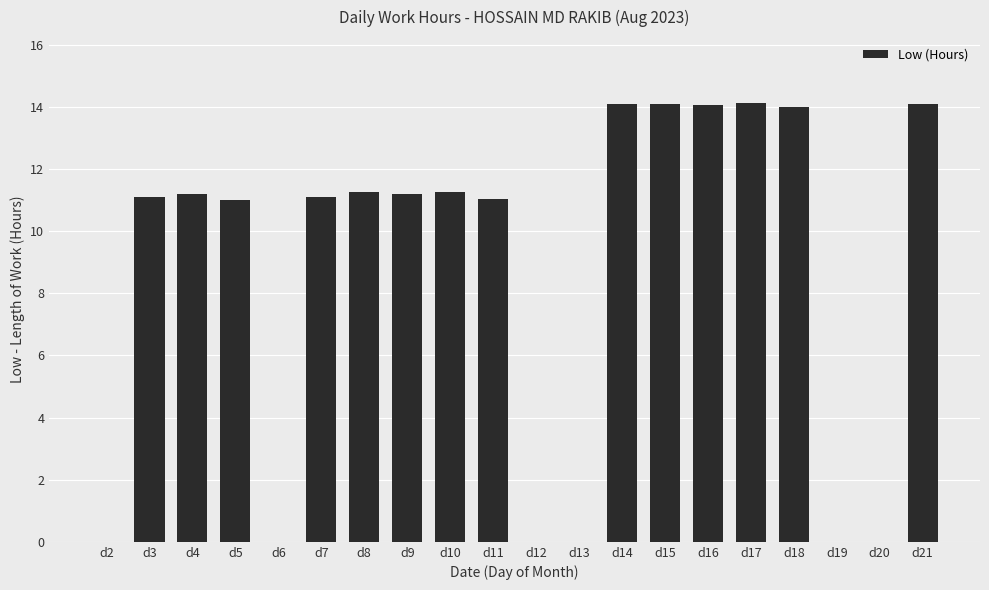

Between d2 and d16, which is larger?

d16